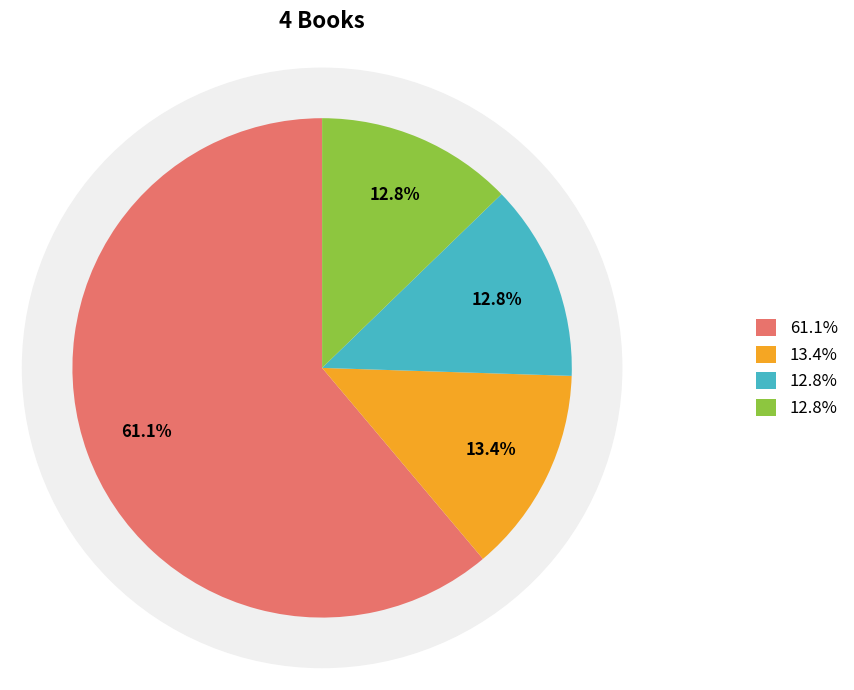

Which slice is the smallest?

3